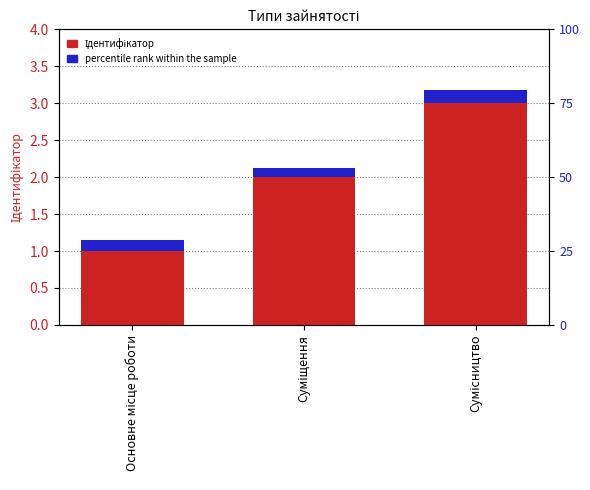

What are all the series names shown in the legend?

Ідентифікатор, percentile rank within the sample